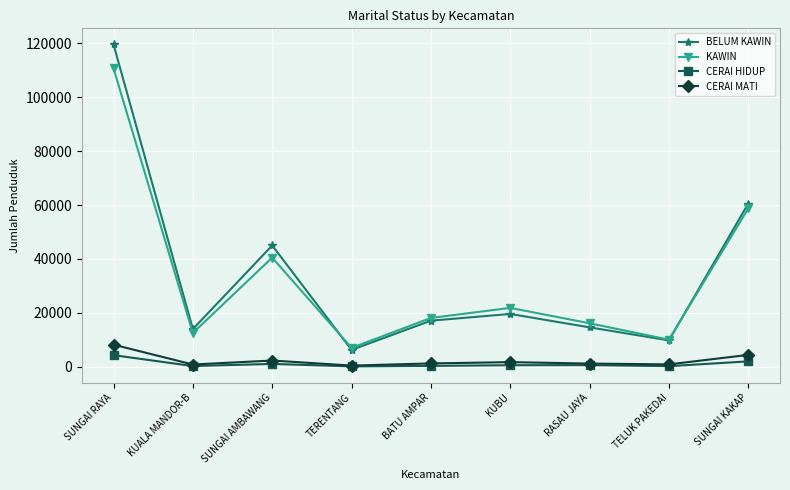

In CERAI HIDUP, how many points are lower than both neighbors (excluding endpoints)?

3